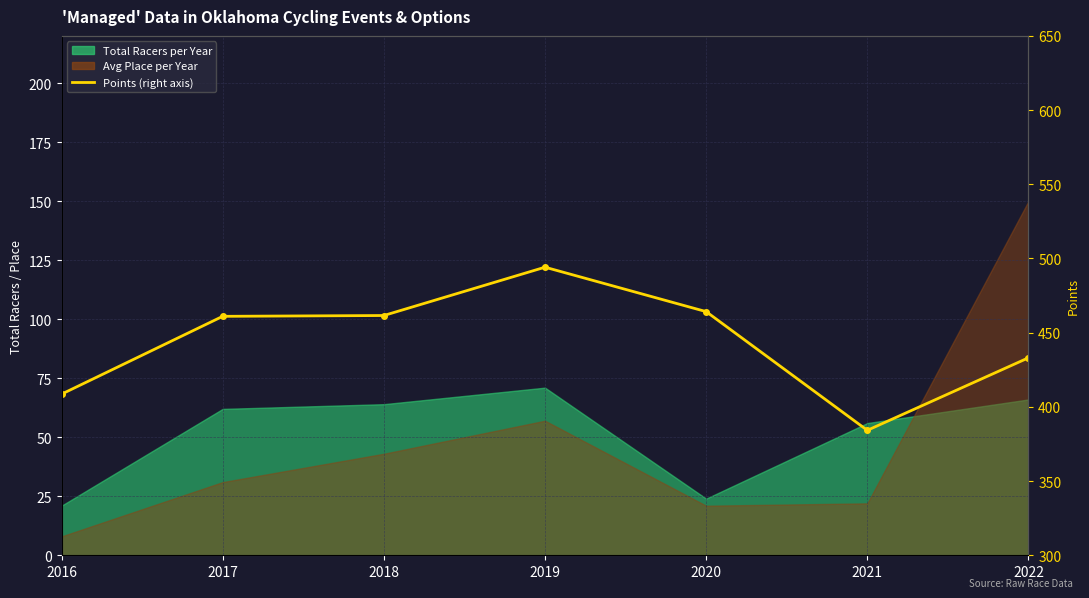

What is the greatest value displayed?

494.1